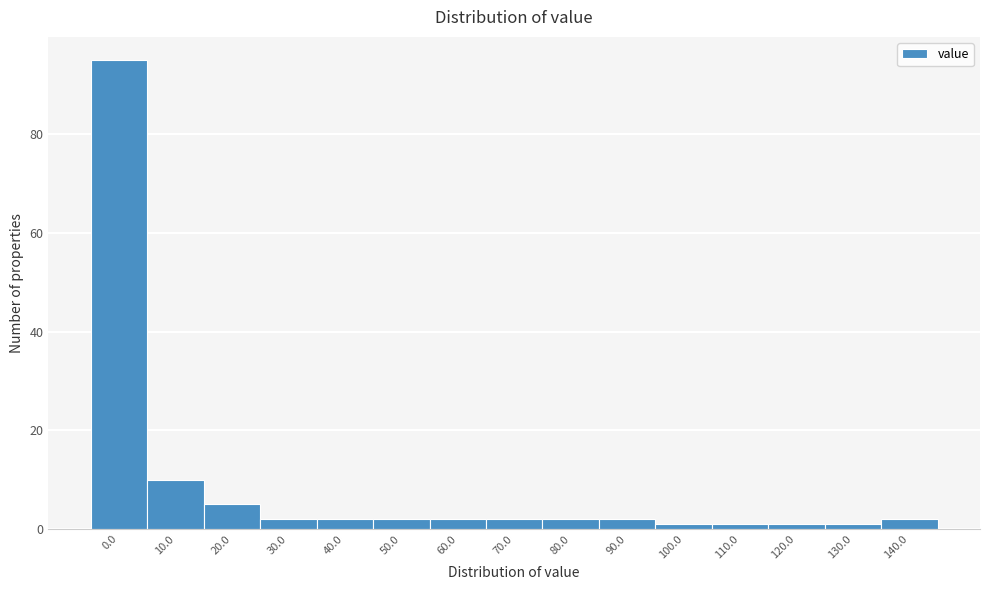

Reading right to left, extract all data points from this chart.

140.0=2	130.0=1	120.0=1	110.0=1	100.0=1	90.0=2	80.0=2	70.0=2	60.0=2	50.0=2	40.0=2	30.0=2	20.0=5	10.0=10	0.0=95